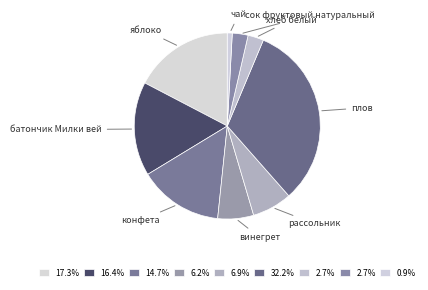

How many slices are in this pie chart?

9